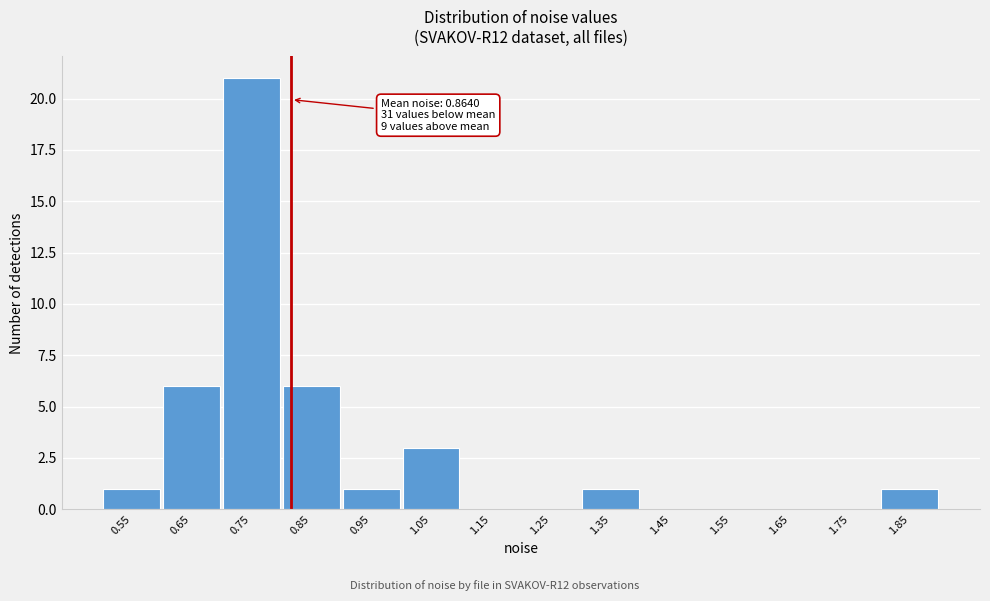

Reading right to left, list all the values displayed in this chart.

1.85=1	1.75=0	1.65=0	1.55=0	1.45=0	1.35=1	1.25=0	1.15=0	1.05=3	0.95=1	0.85=6	0.75=21	0.65=6	0.55=1